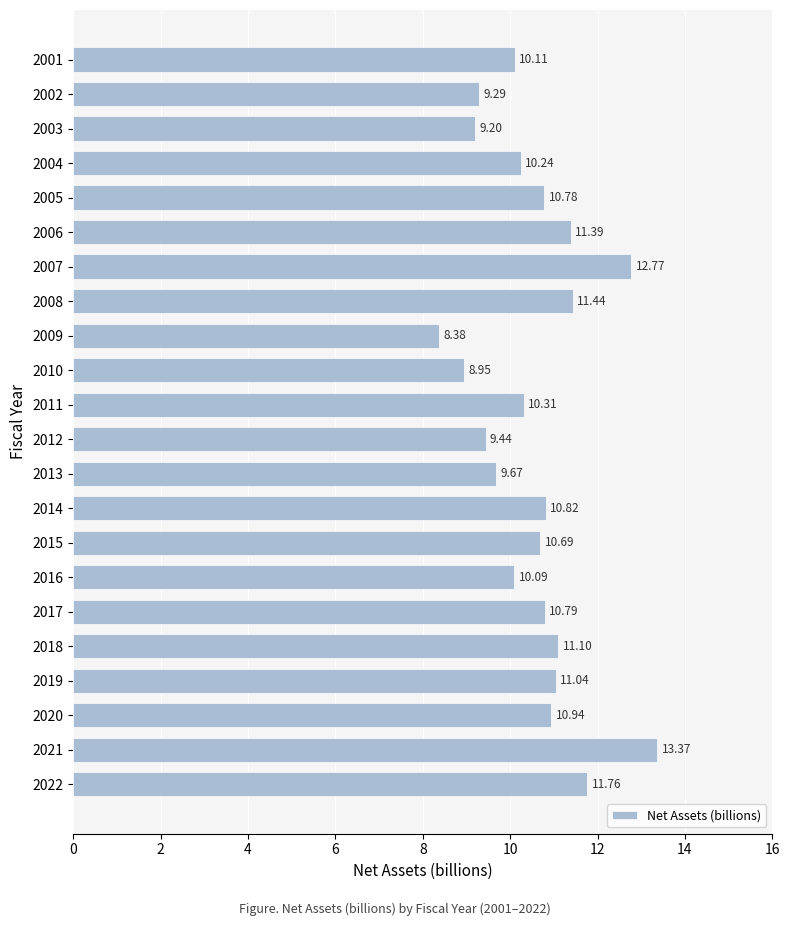

What is the difference between the second highest and minimum values?

4.4